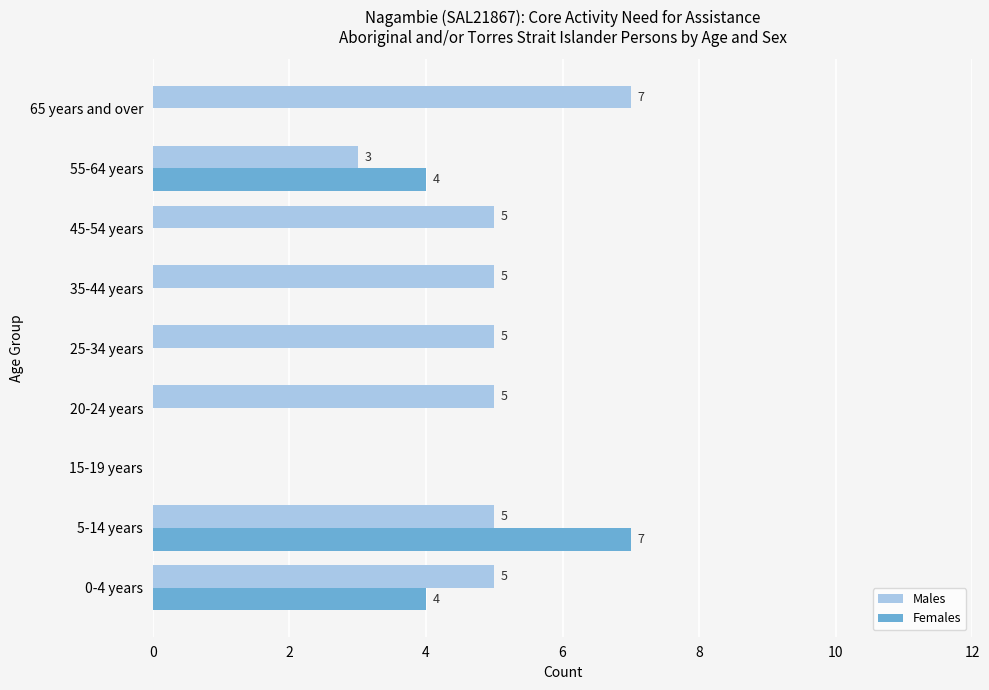

Is it true that Females equals 0 at 65 years and over?

True